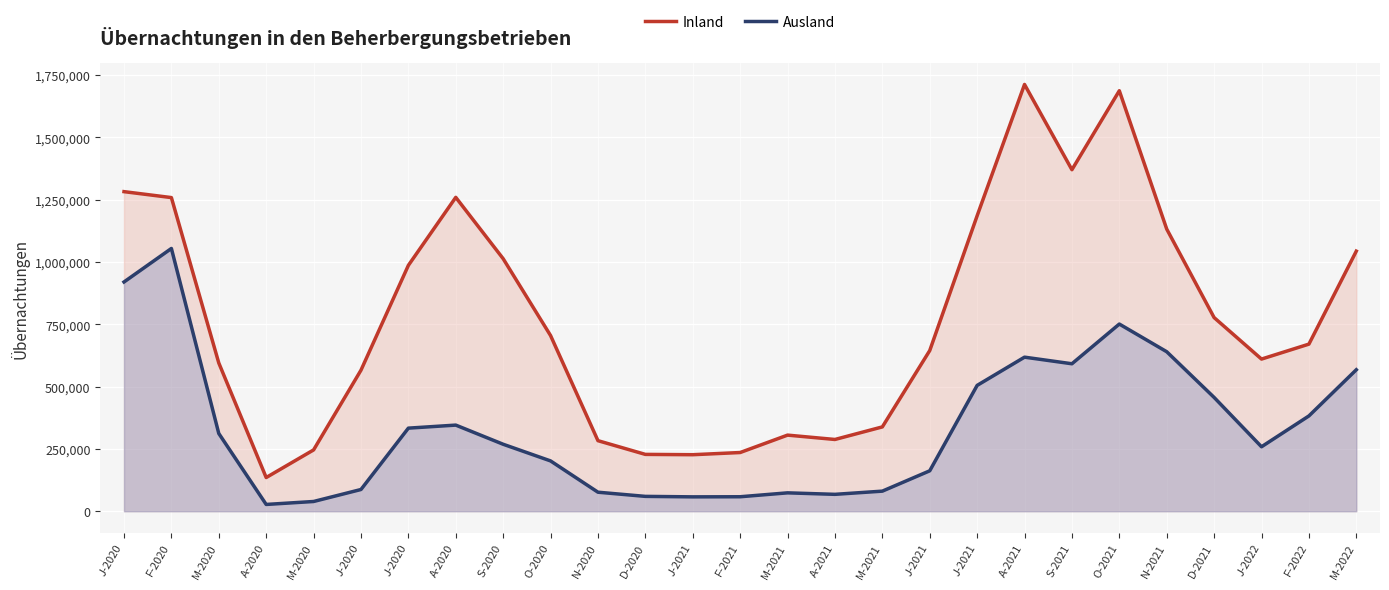

Count the number of categories in the chart.

27